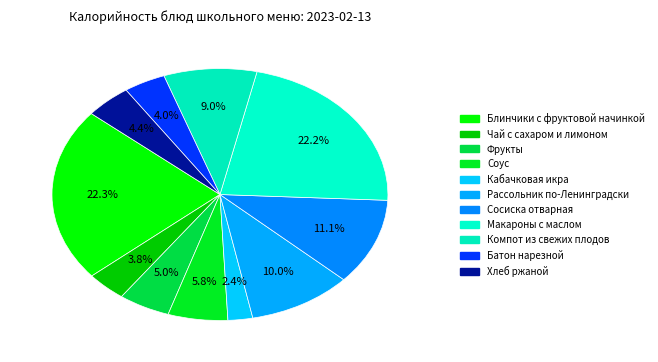

How many segments does this pie chart have?

11